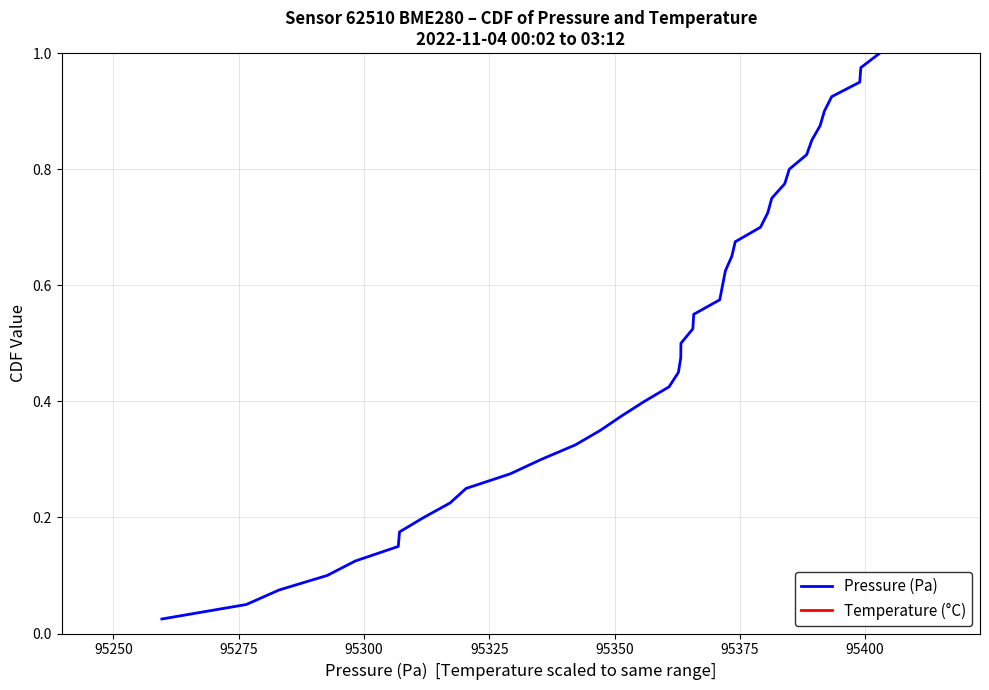

True or false: Temperature (°C) and Pressure (Pa) intersect in this chart.

False